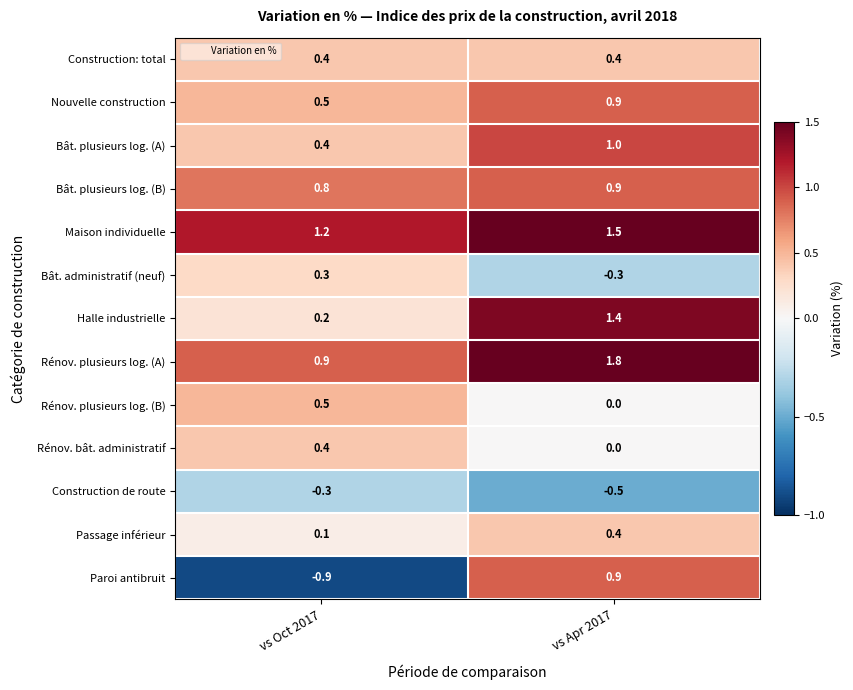

Reading left to right, transcribe all the data shown in this chart.

Construction: total: vs Oct 2017=0.4	vs Apr 2017=0.4
Nouvelle construction: vs Oct 2017=0.5	vs Apr 2017=0.9
Bât. plusieurs log. (A): vs Oct 2017=0.4	vs Apr 2017=1.0
Bât. plusieurs log. (B): vs Oct 2017=0.8	vs Apr 2017=0.9
Maison individuelle: vs Oct 2017=1.2	vs Apr 2017=1.5
Bât. administratif (neuf): vs Oct 2017=0.3	vs Apr 2017=-0.3
Halle industrielle: vs Oct 2017=0.2	vs Apr 2017=1.4
Rénov. plusieurs log. (A): vs Oct 2017=0.9	vs Apr 2017=1.8
Rénov. plusieurs log. (B): vs Oct 2017=0.5	vs Apr 2017=0.0
Rénov. bât. administratif: vs Oct 2017=0.4	vs Apr 2017=0.0
Construction de route: vs Oct 2017=-0.3	vs Apr 2017=-0.5
Passage inférieur: vs Oct 2017=0.1	vs Apr 2017=0.4
Paroi antibruit: vs Oct 2017=-0.9	vs Apr 2017=0.9